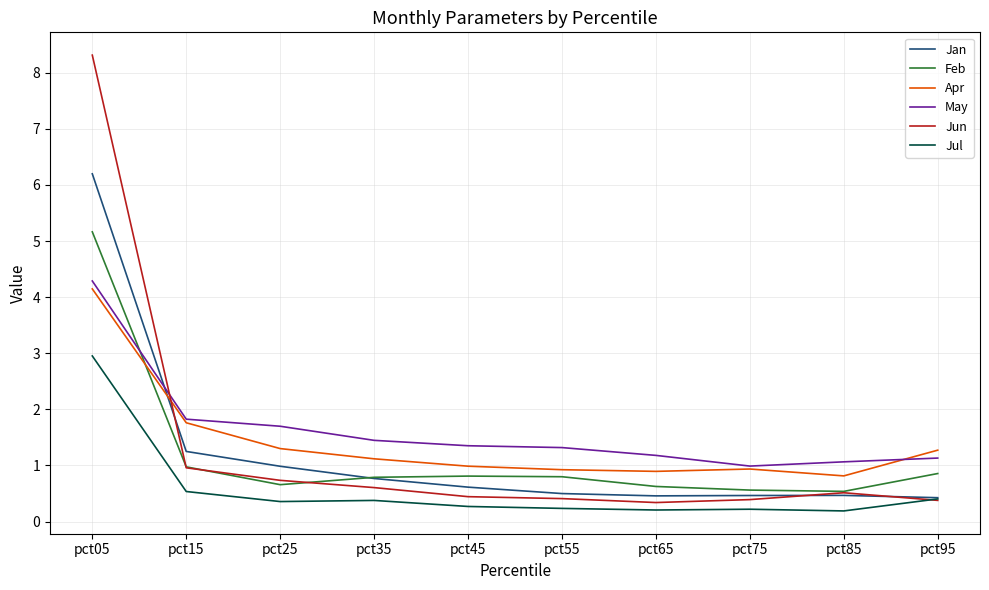

What is the difference between the Jun values at pct15 and pct45?

0.5